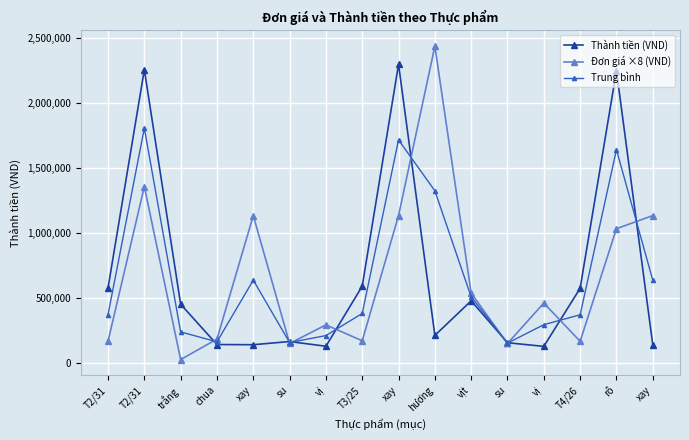

At which label is Đơn giá ×8 (VND) closest to 1231824?

xay